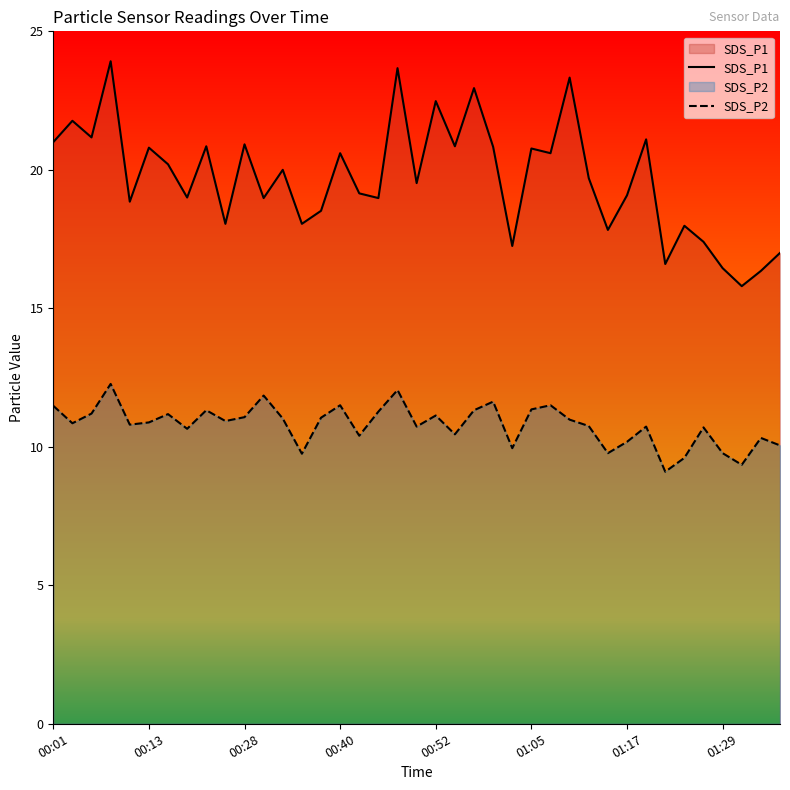

List the labels in order of SDS_P1 value, smallest first.

01:31, 01:34, 01:29, 01:22, 01:36, 01:02, 01:26, 01:14, 01:24, 00:23, 00:35, 00:38, 00:11, 00:31, 00:45, 00:18, 01:17, 00:43, 00:50, 01:12, 00:33, 00:16, 00:40, 01:07, 01:05, 00:13, 01:00, 00:21, 00:55, 00:28, 00:01, 01:19, 00:06, 00:03, 00:52, 00:57, 01:09, 00:48, 00:08